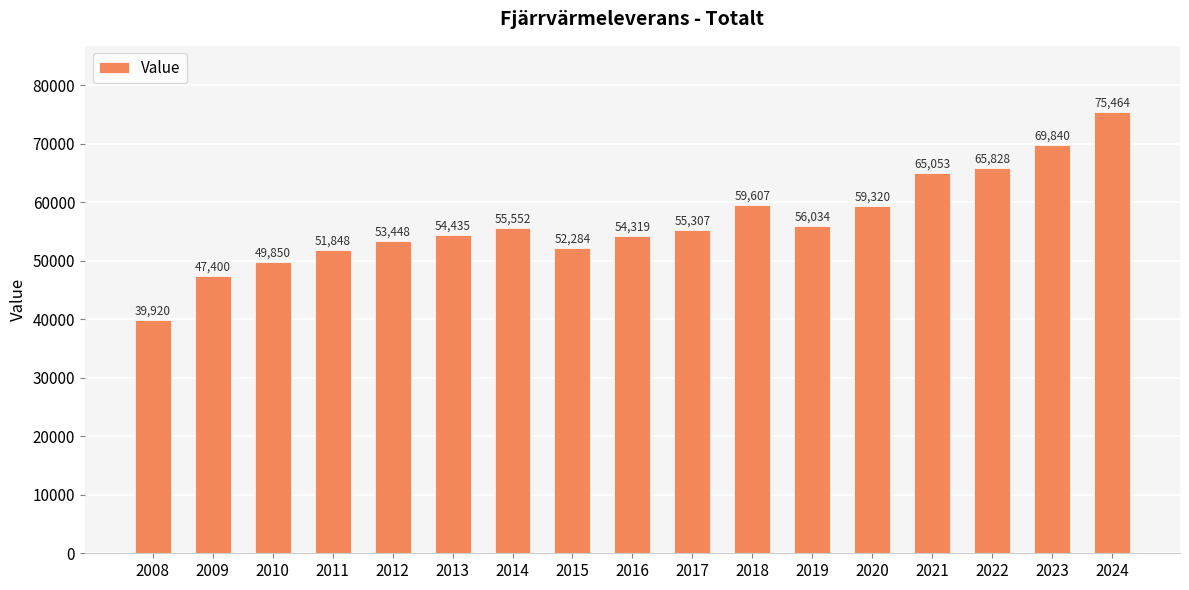

Reading left to right, what are all the values shown in this chart?

39920	47400	49850	51848	53448	54435	55552	52284	54319	55307	59607	56034	59320	65053	65828	69840	75464